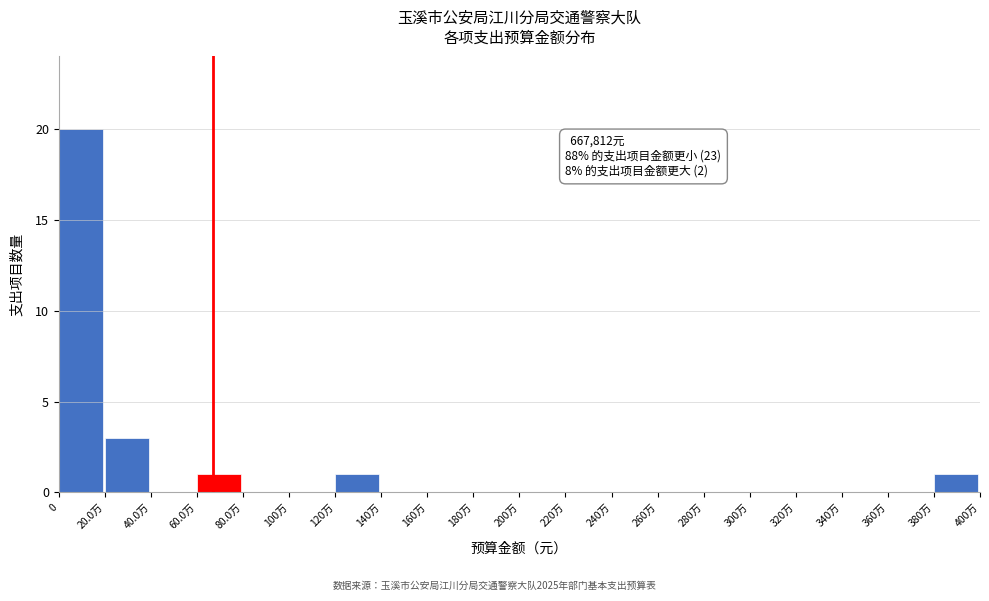

Reading left to right, list all the values displayed in this chart.

0=20	20.0万=3	40.0万=0	60.0万=1	80.0万=0	100万=0	120万=1	140万=0	160万=0	180万=0	200万=0	220万=0	240万=0	260万=0	280万=0	300万=0	320万=0	340万=0	360万=0	380万=1